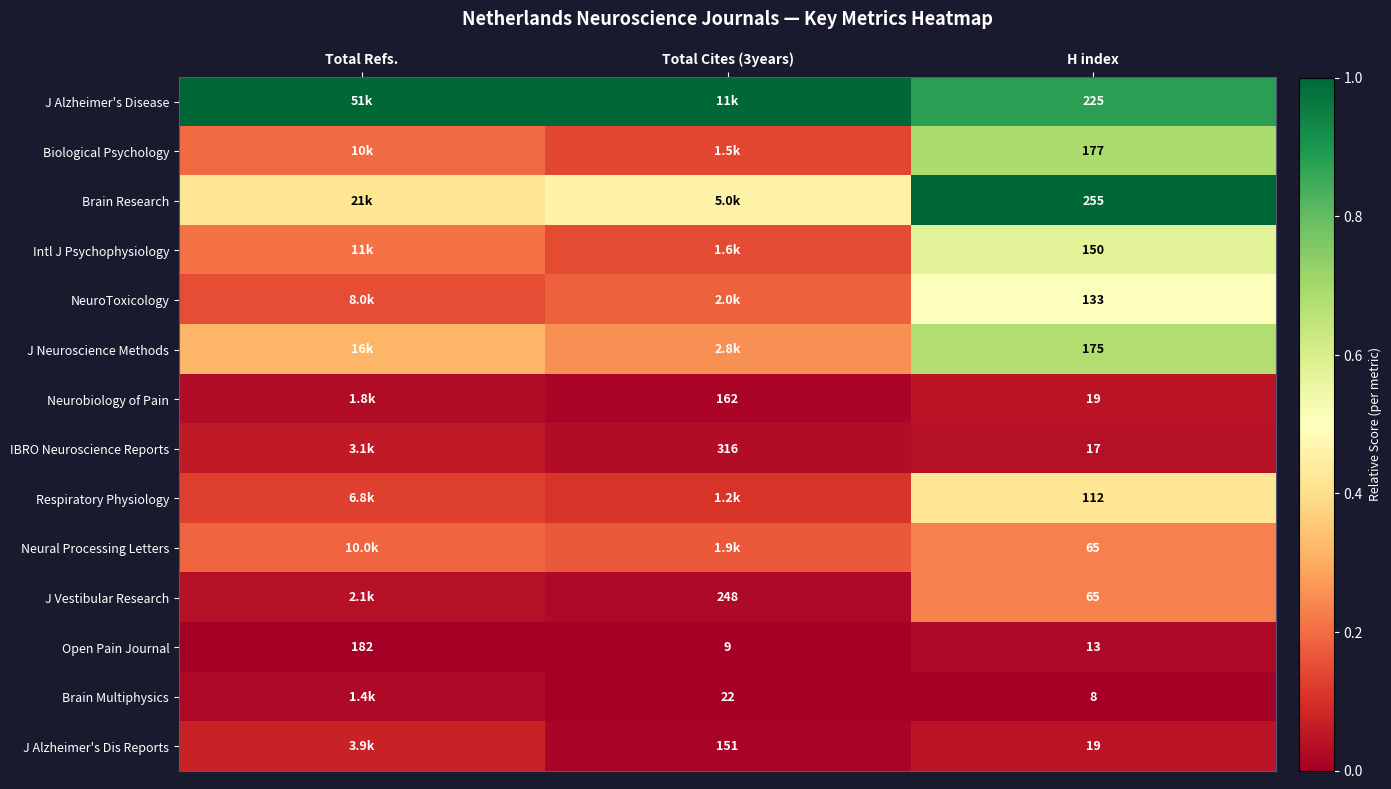

Is the value of Open Pain Journal at Total Cites (3years) greater than the value of Neural Processing Letters at H index?

No